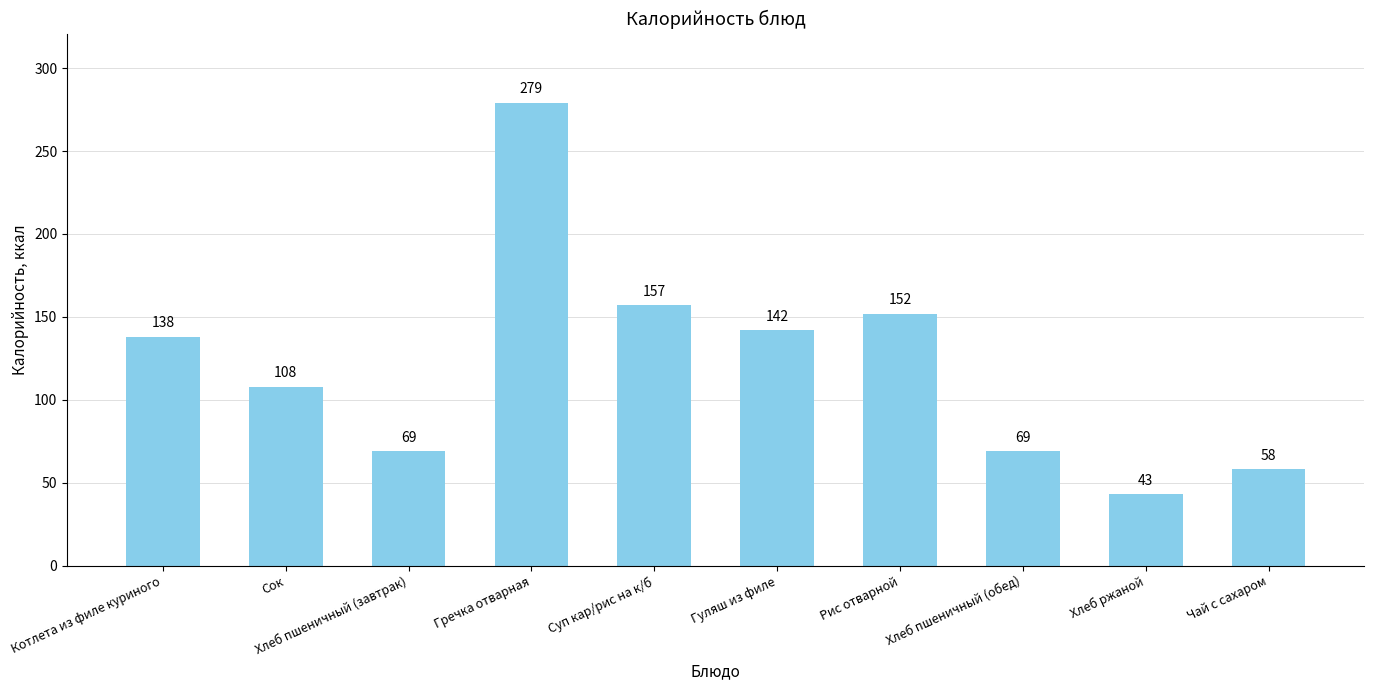

What is the ratio of the value at Чай с сахаром to the value at Сок?

0.5